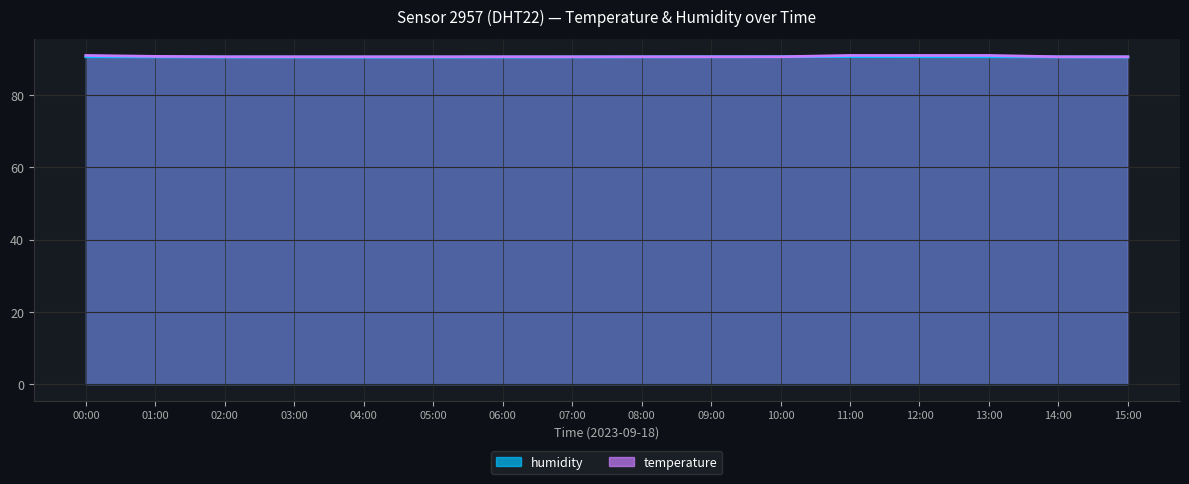

What is the minimum value for humidity?

90.4